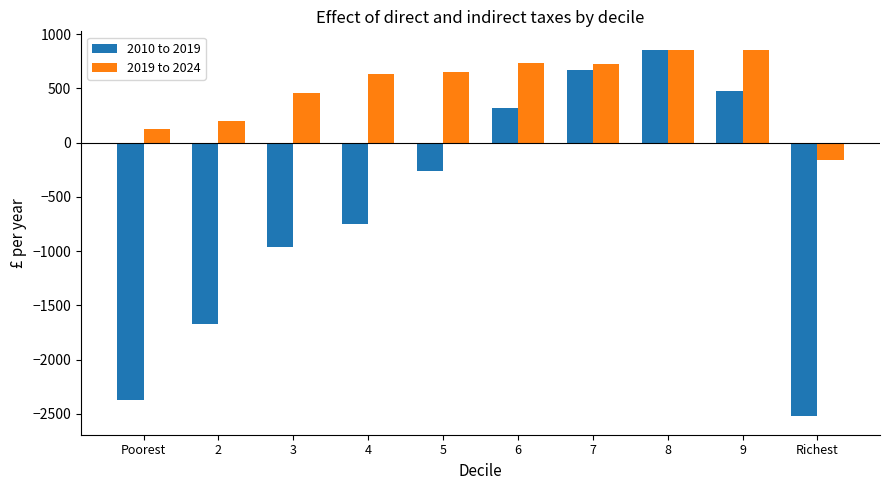

What is the minimum value for 2010 to 2019?

-2522.4